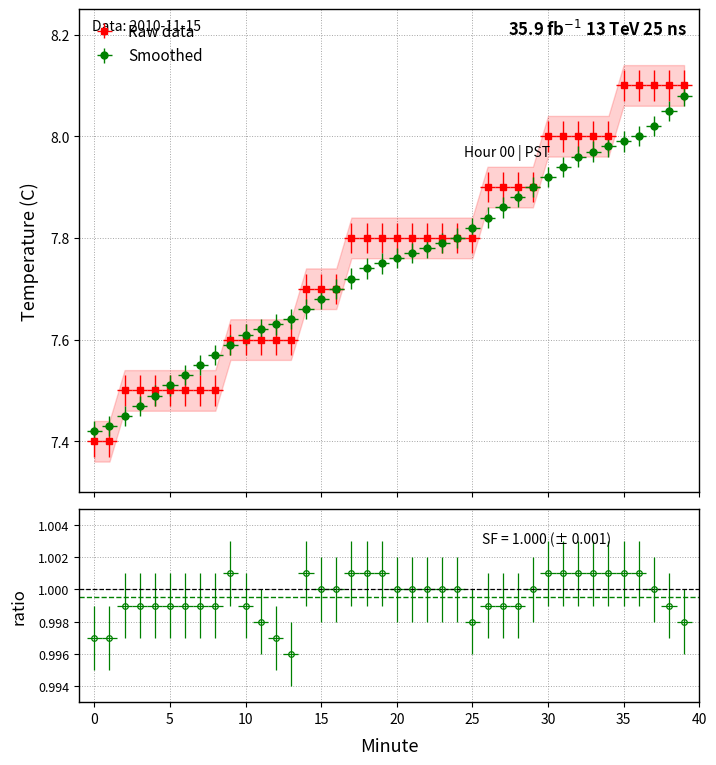

What is the value of the Smoothed (C) point at the 27th from the left?

7.8